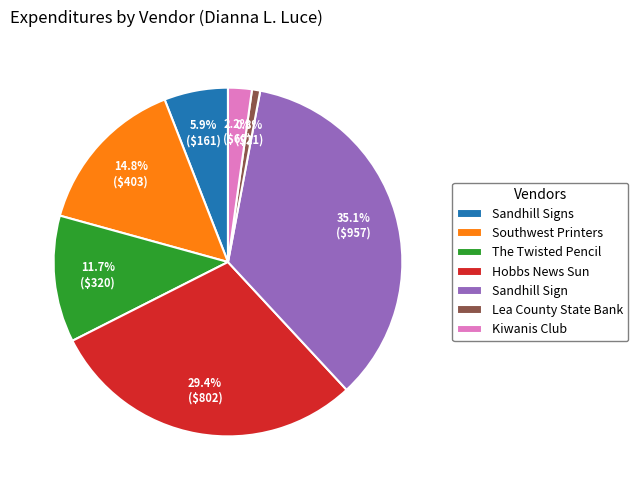

Which slice is the largest?

Sandhill Sign